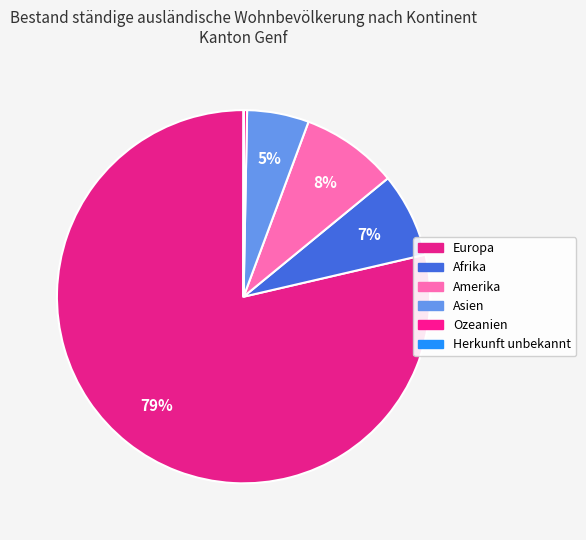

To the nearest percent, what is the difference between the Europa and Ozeanien slice percentages?

78%